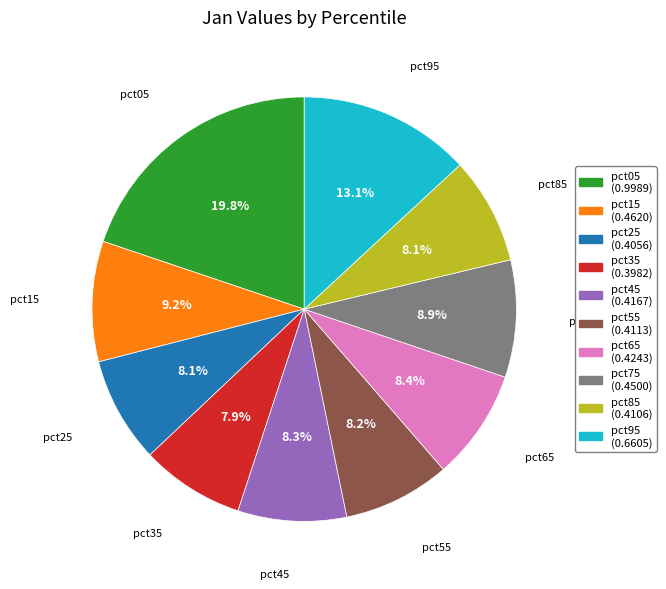

How much of the chart is everything except pct35?

92.1%